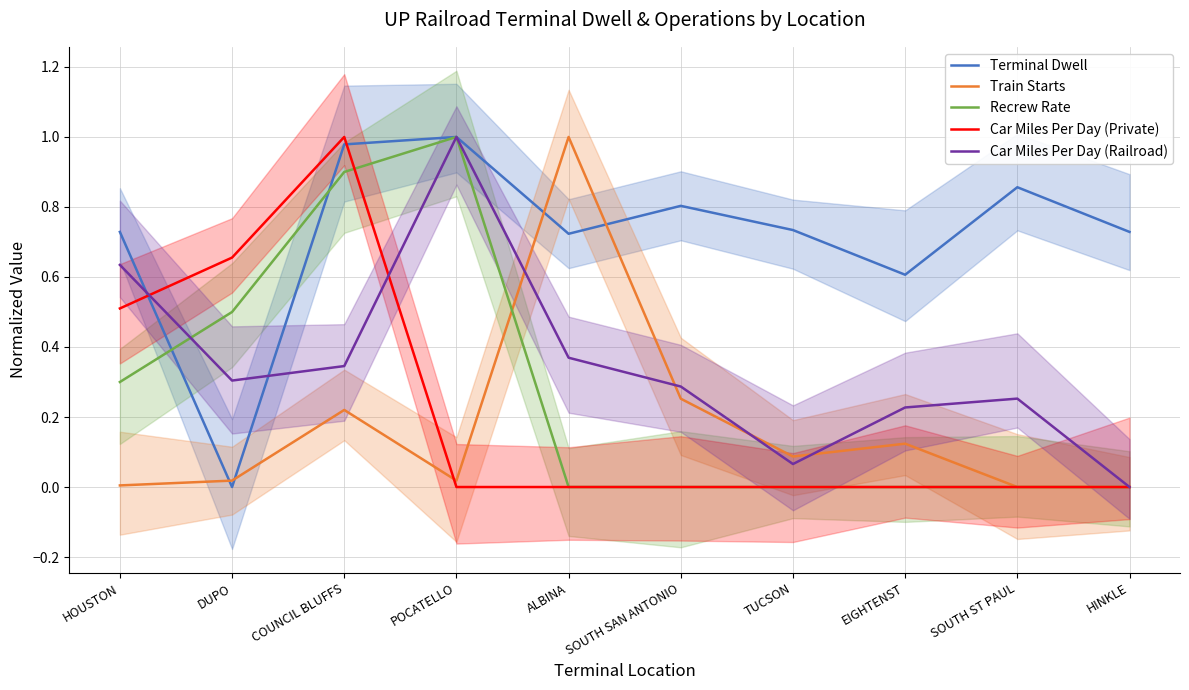

What is the total value across all series at SOUTH SAN ANTONIO?

1.3